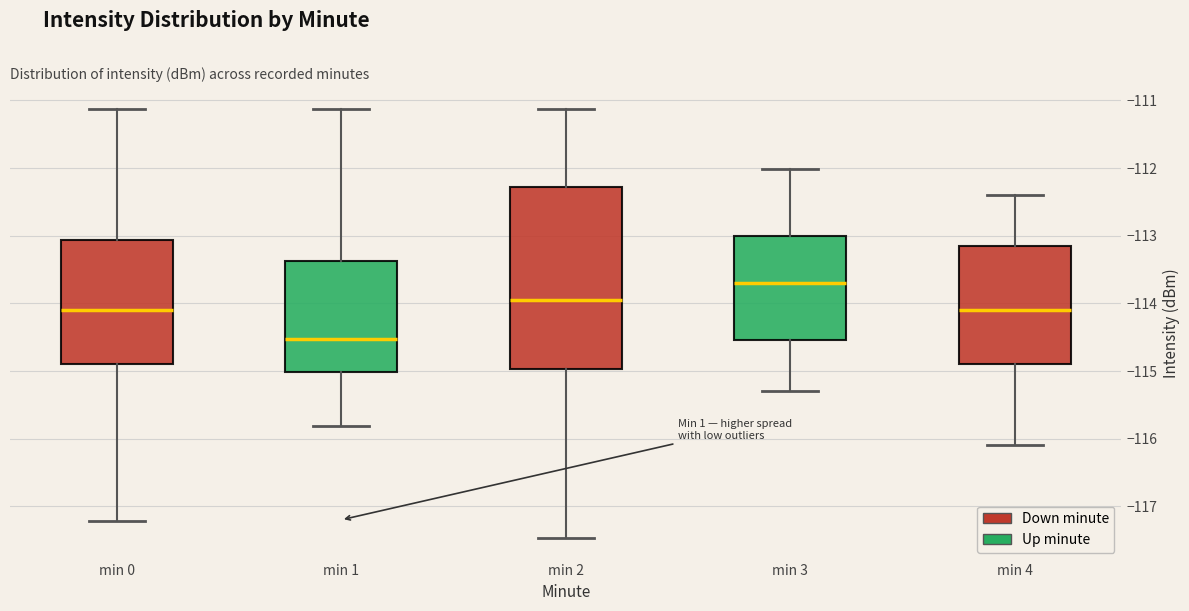

Reading left to right, read every box against the y-axis: the position of its median line, the range the box covers, and the ends of its whiskers. The values are not printed on the chart, so give them approximately, as read against the axis.

min 0: median -114.1, box -114.9 to -113.1, whiskers -117.2 to -111.1
min 1: median -114.5, box -115.0 to -113.4, whiskers -115.8 to -111.1
min 2: median -113.9, box -115.0 to -112.3, whiskers -117.5 to -111.1
min 3: median -113.7, box -114.5 to -113.0, whiskers -115.3 to -112.0
min 4: median -114.1, box -114.9 to -113.1, whiskers -116.1 to -112.4